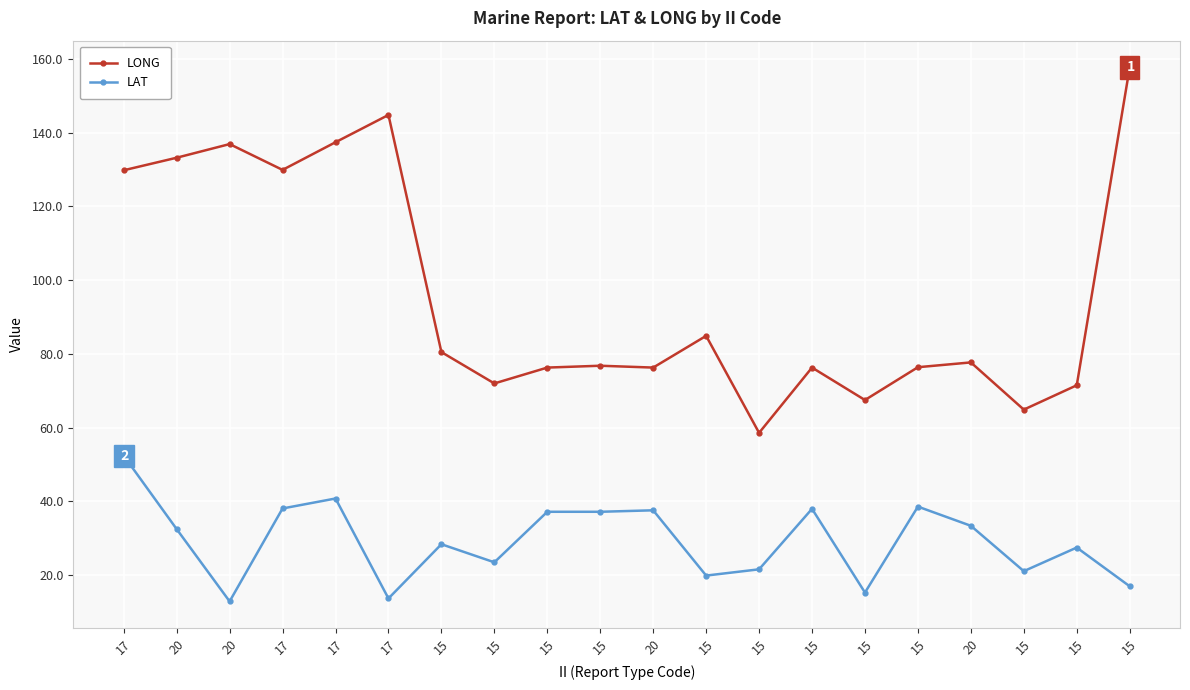

How many lines are shown in the chart?

2